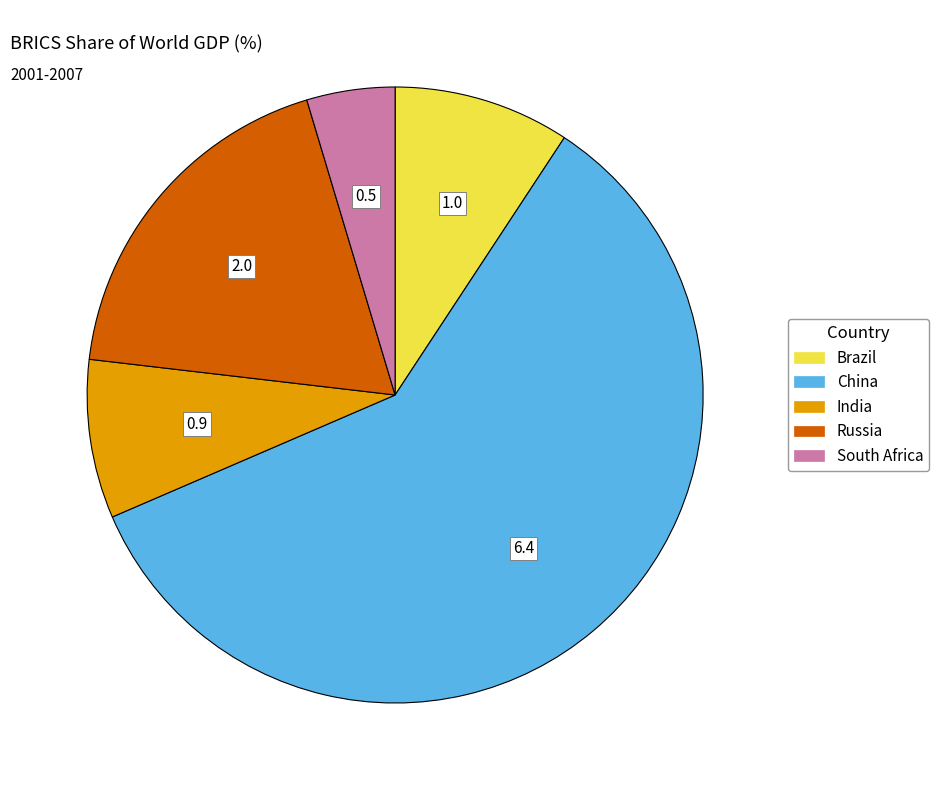

Is the sum of South Africa and China greater than half?

Yes